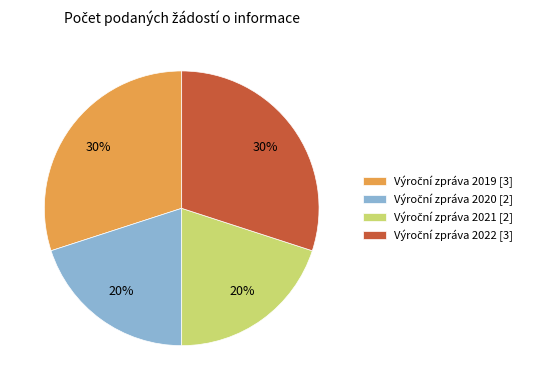

To the nearest percent, what is the average slice percentage?

25%